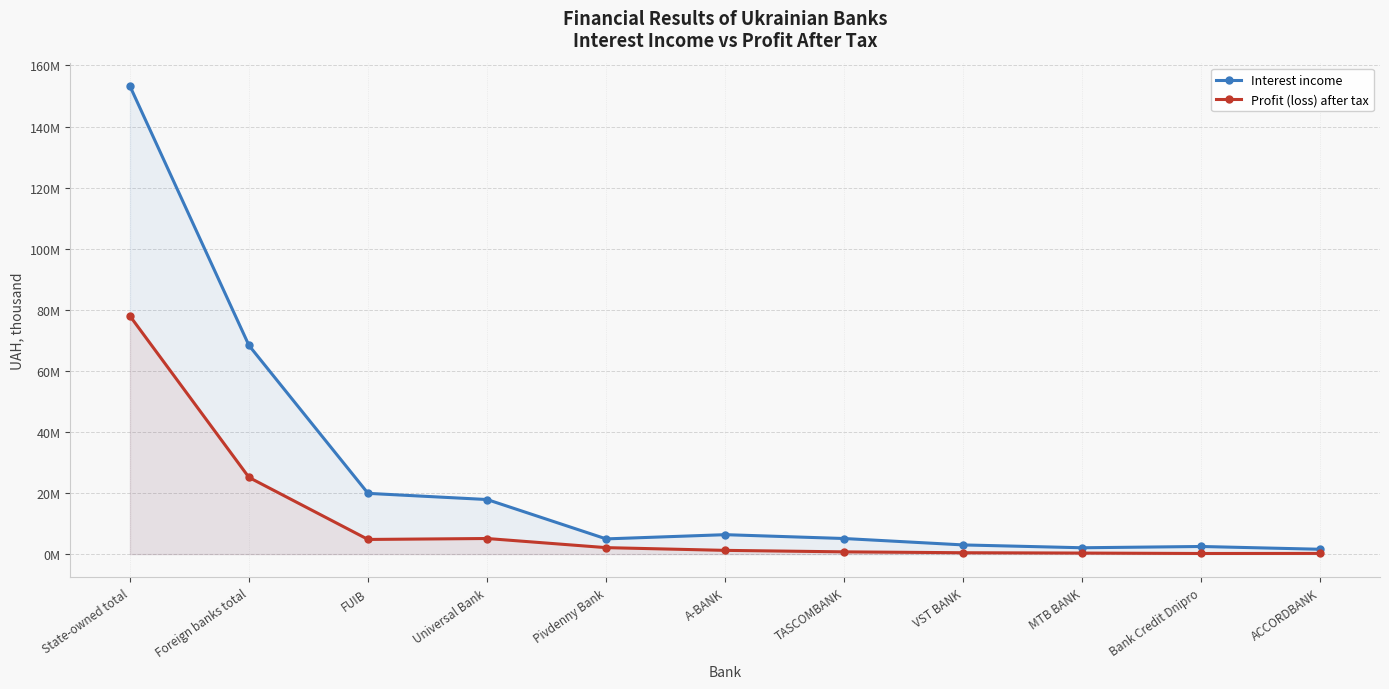

Is it true that Interest income equals 440985.0 at ACCORDBANK?

False